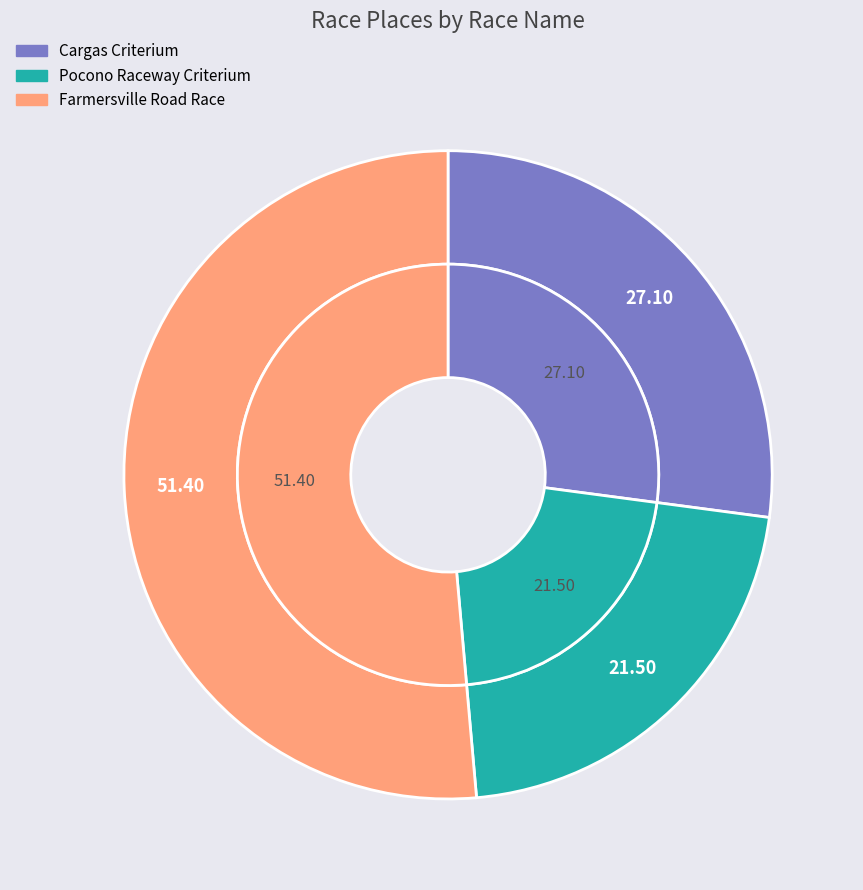

To the nearest percent, what portion does Pocono Raceway Criterium represent?

21%